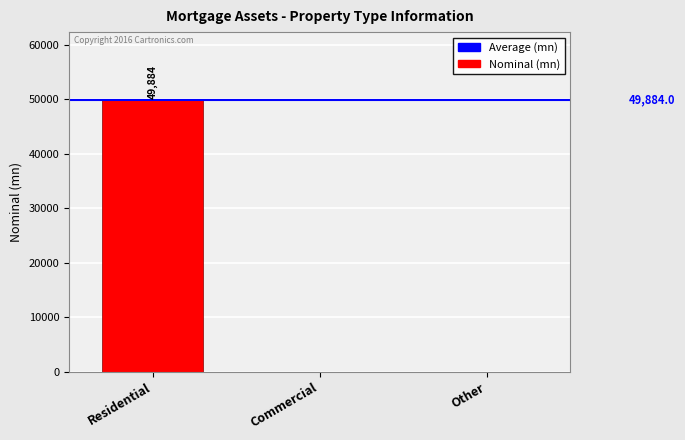

Count the number of values greater than 0.

1